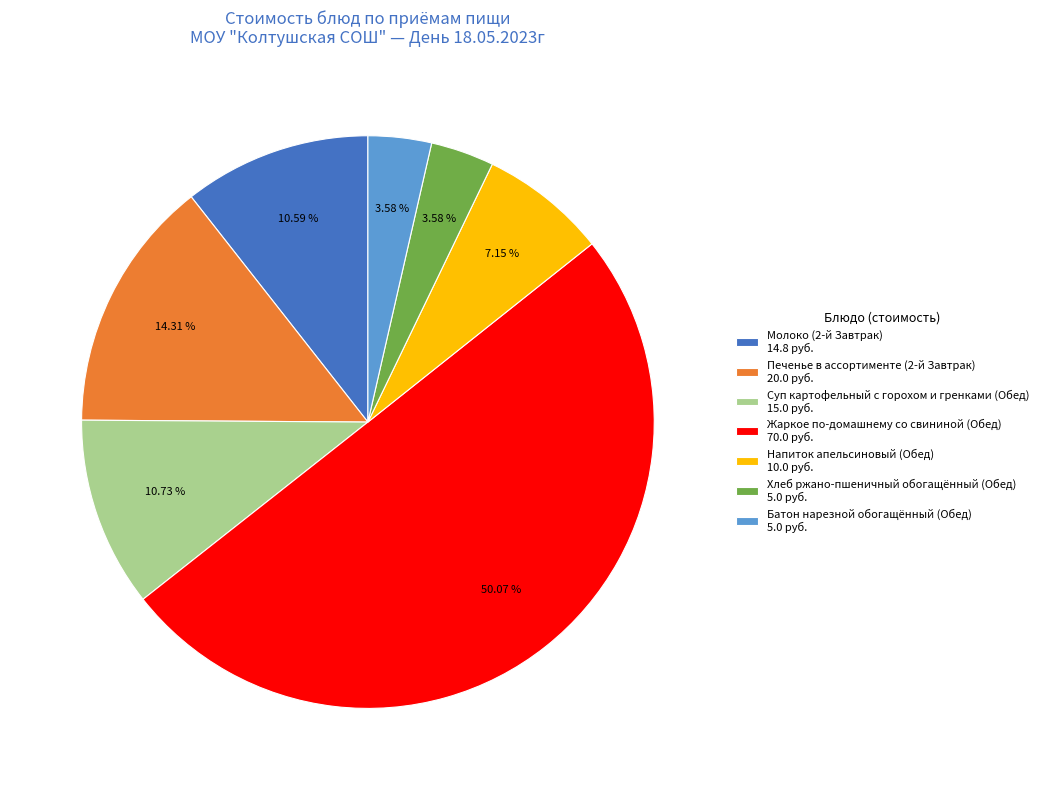

What percentage do Напиток апельсиновый (Обед) and Суп картофельный с горохом и гренками (Обед) together represent?

17.9%